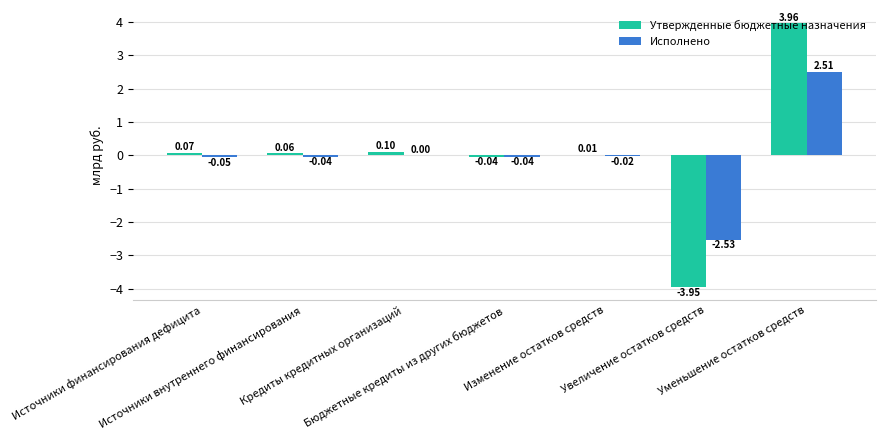

Which series has the largest total across all categories?

Утвержденные бюджетные назначения